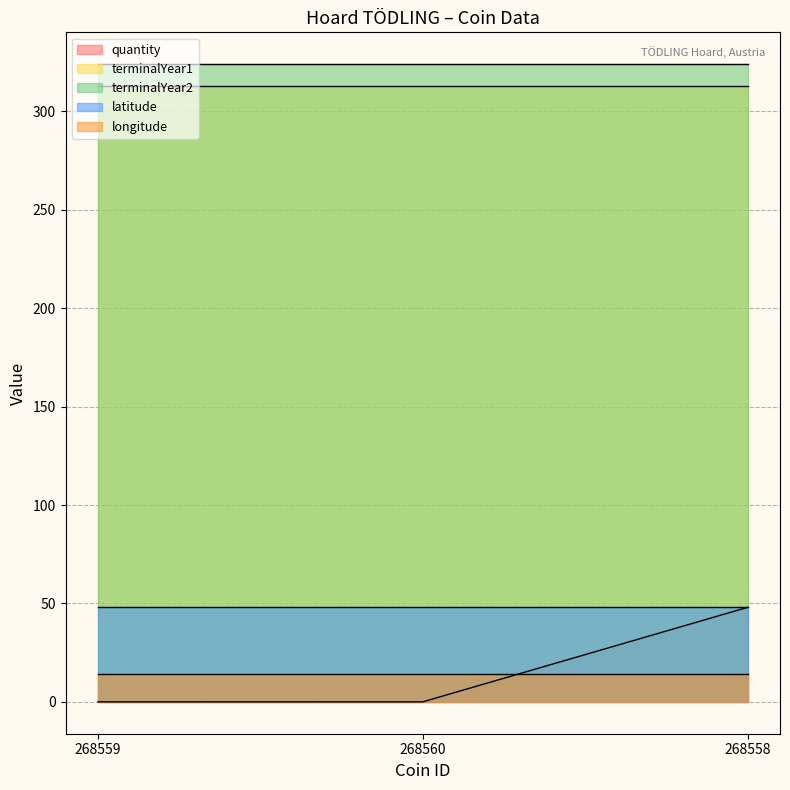

What is the sum of the terminalYear1 values at 268560 and 268559?

626.0